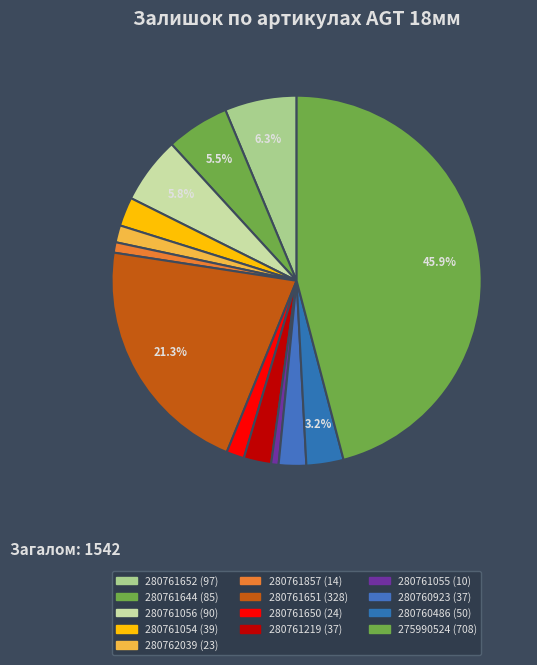

To the nearest percent, what is the difference between the largest and smallest slice percentages?

45%